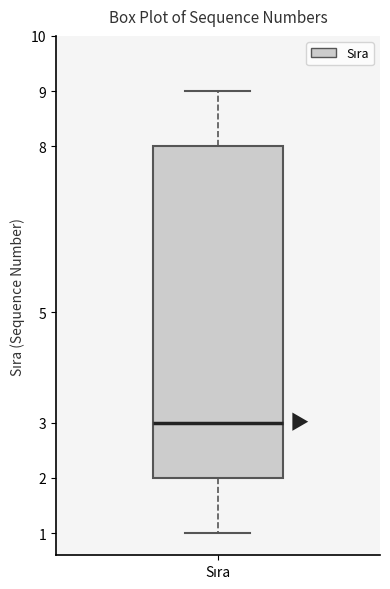

Transcribe this box plot: give where the median line is, the range the box spans, and where the two whiskers end, as read against the y-axis. The values are not printed on the chart, so give them approximately, as read against the axis.

median 3, box 2 to 8, whiskers 1 to 9